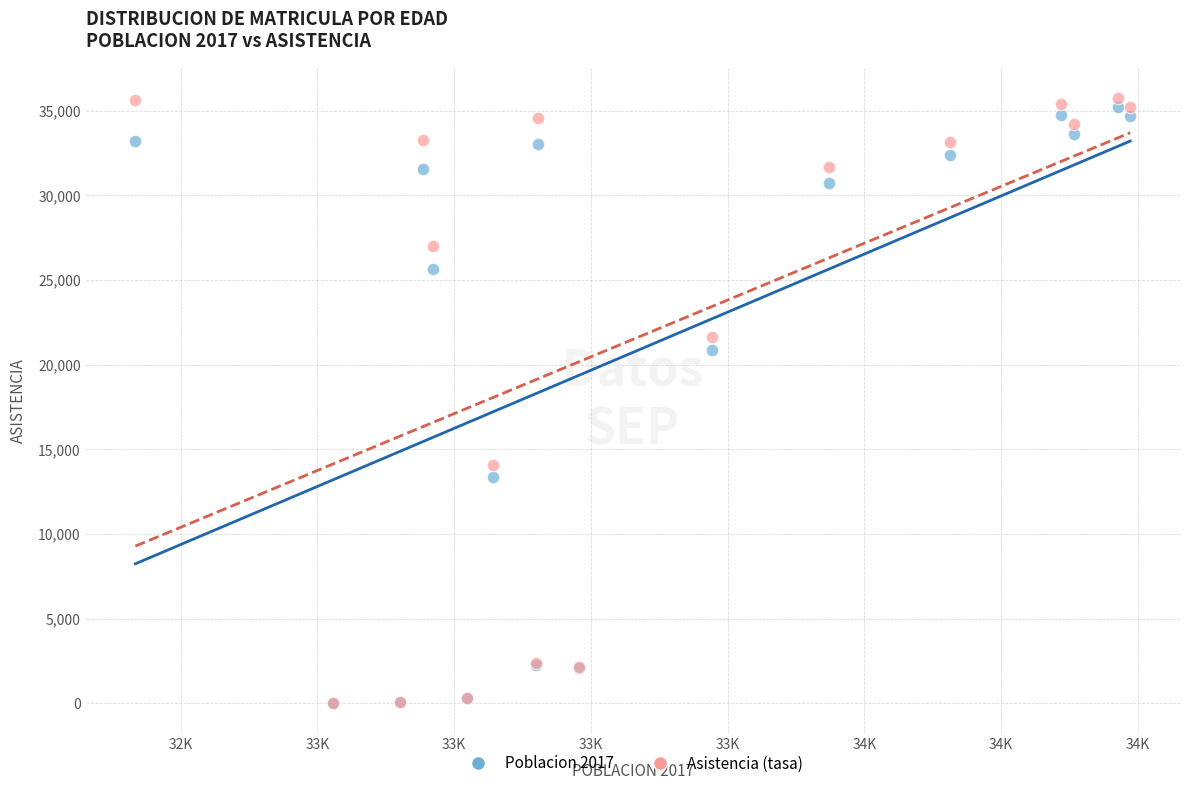

Across all series, what Y value is closest to 17892?

20842.0